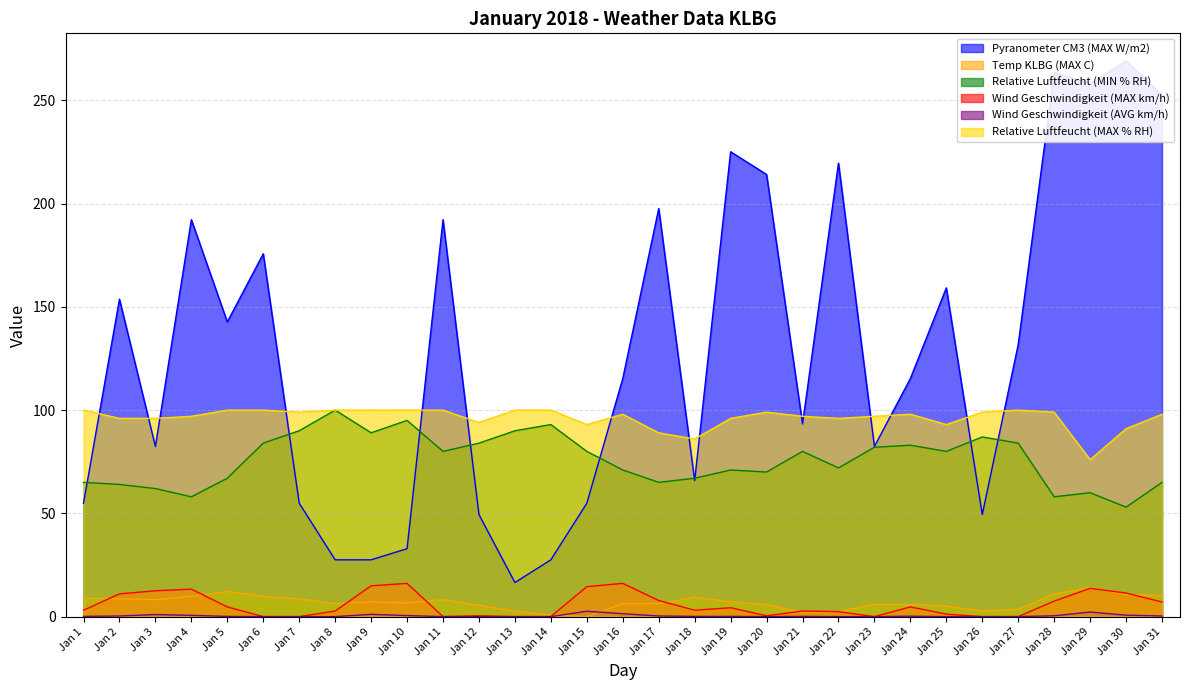

Between Jan 14 and Jan 5, which is larger?

Jan 5